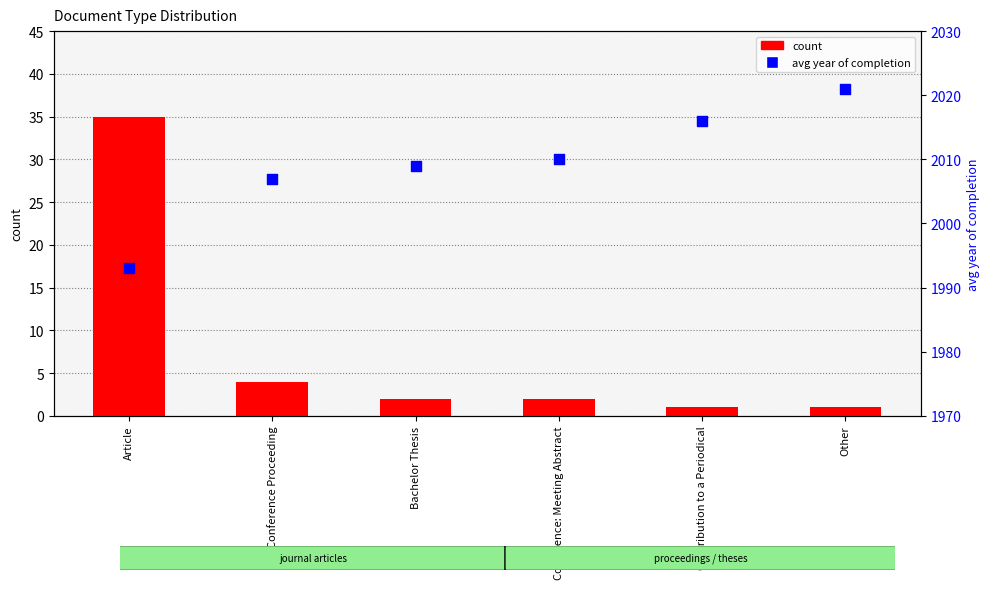

What is the total value across all series at Conference: Meeting Abstract?

2012